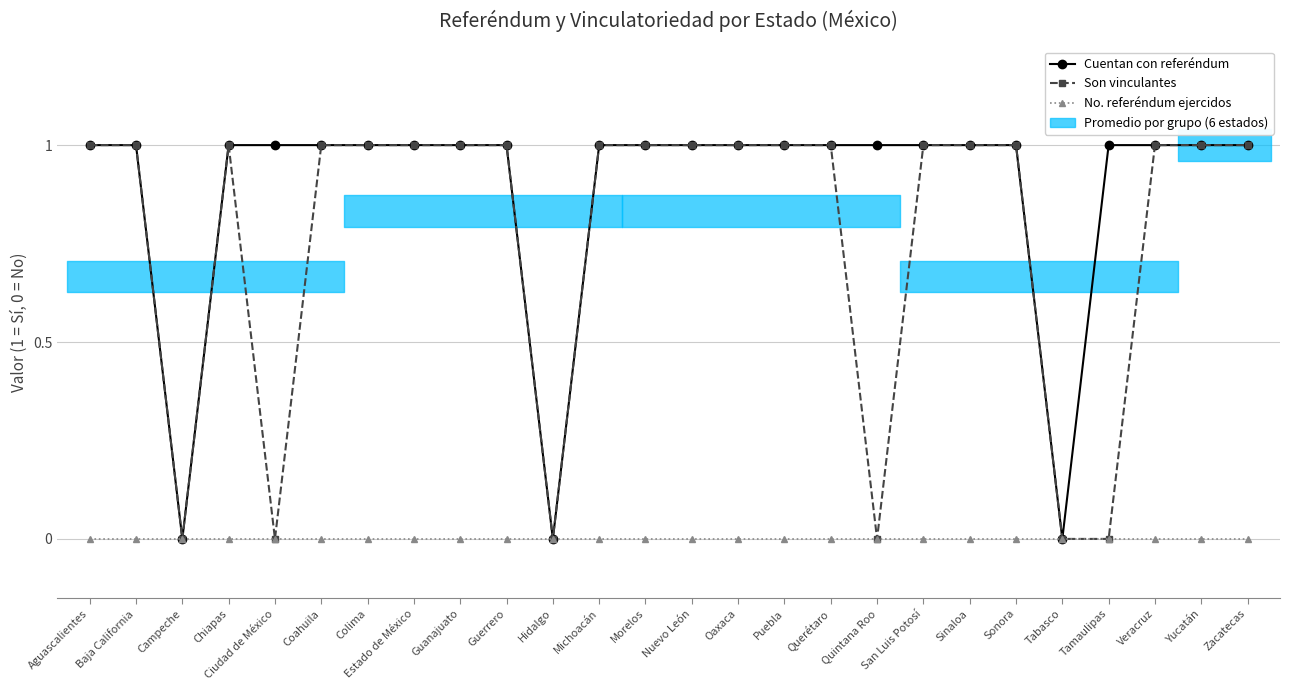

What is the sum of all Cuentan con referéndum values?

23